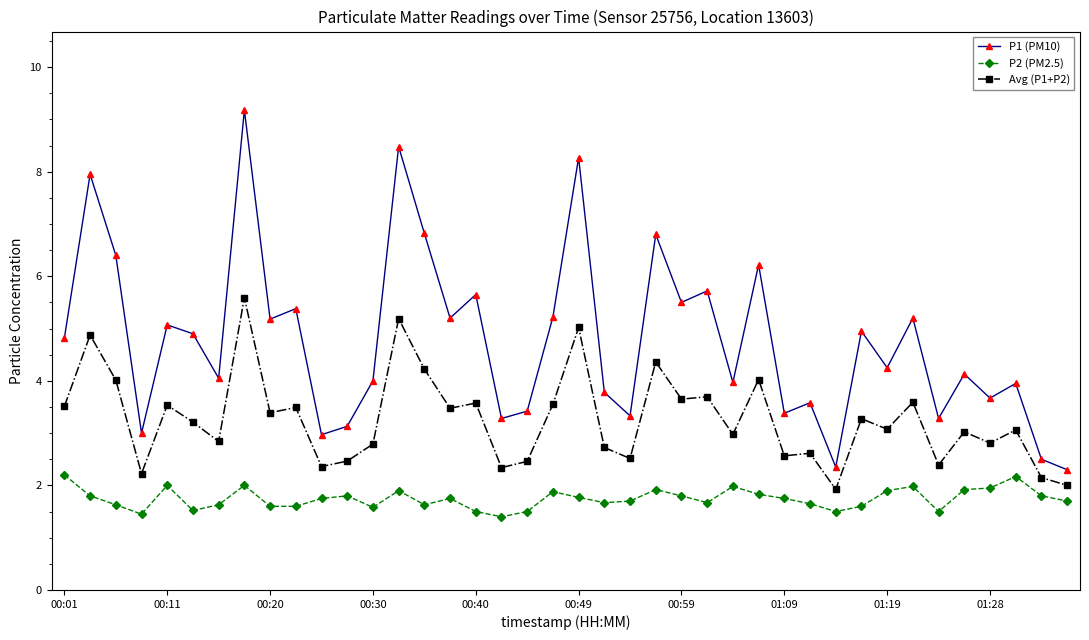

True or false: P2 (PM2.5) has more than 0 interior local peaks.

True